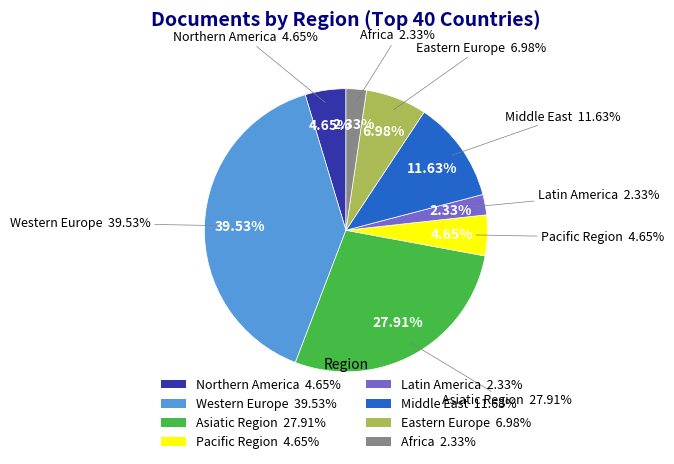

How many segments does this pie chart have?

8